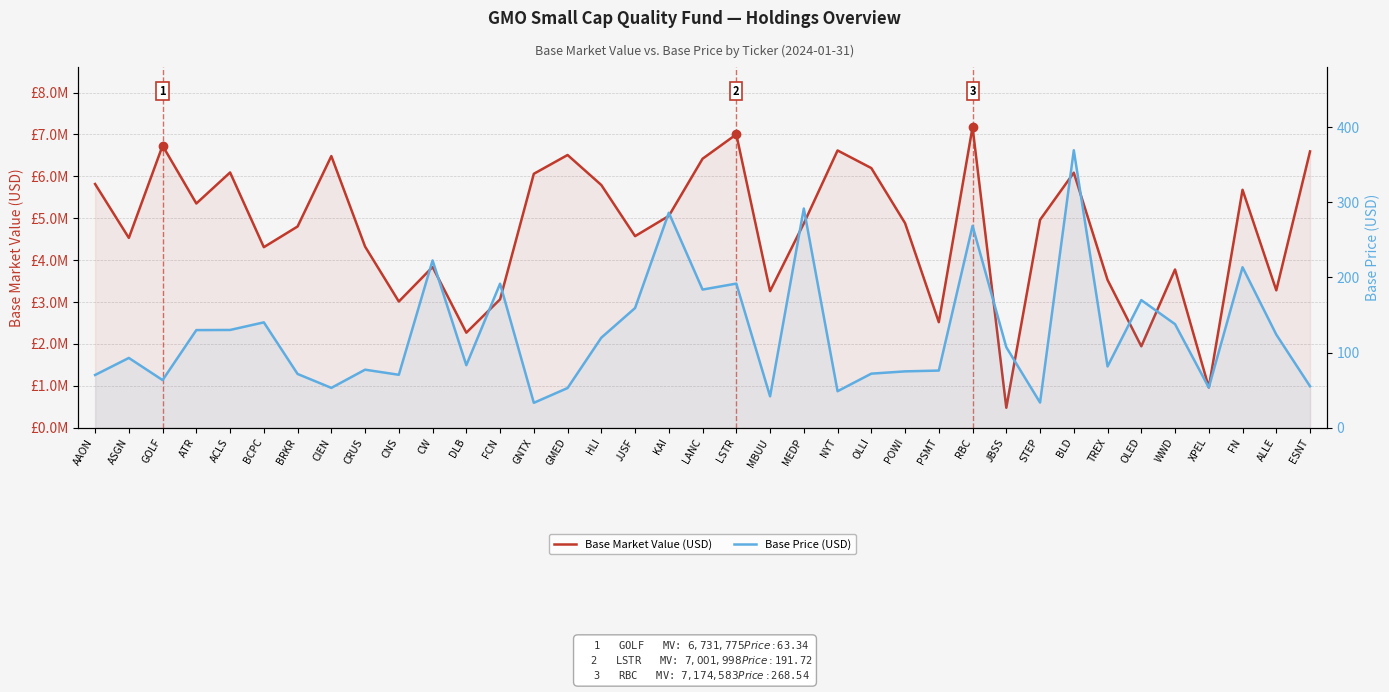

What is the sum of all Base Market Value (USD) values?

174849369.2